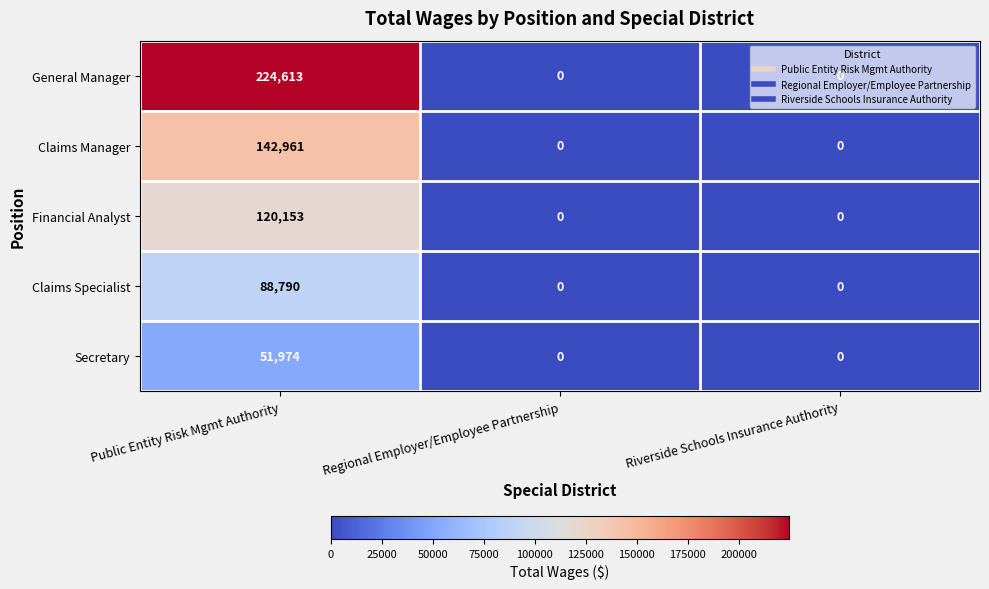

What is the greatest value displayed?

224613